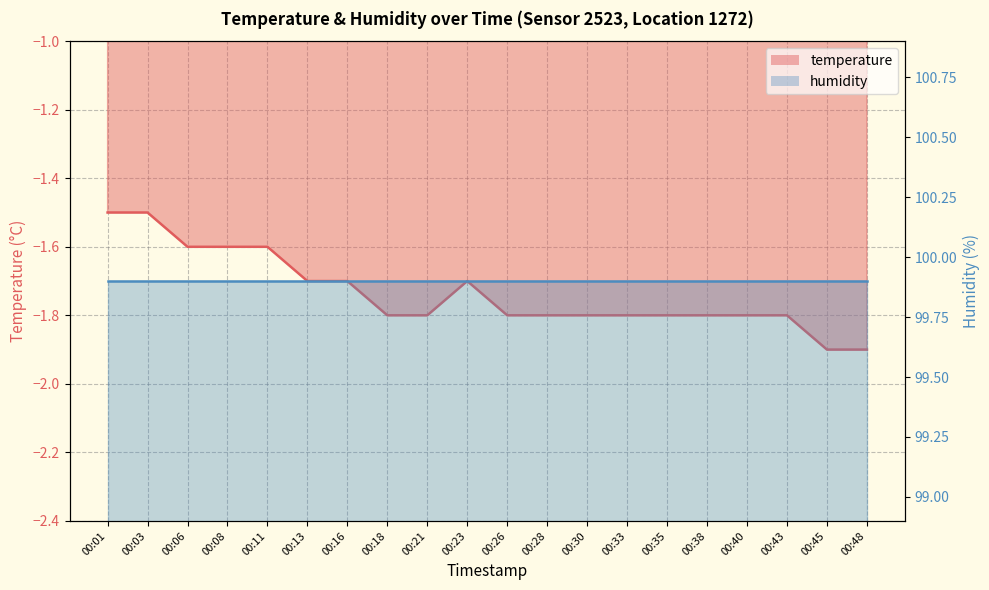

Where is the data nearest to the value -1?

00:01